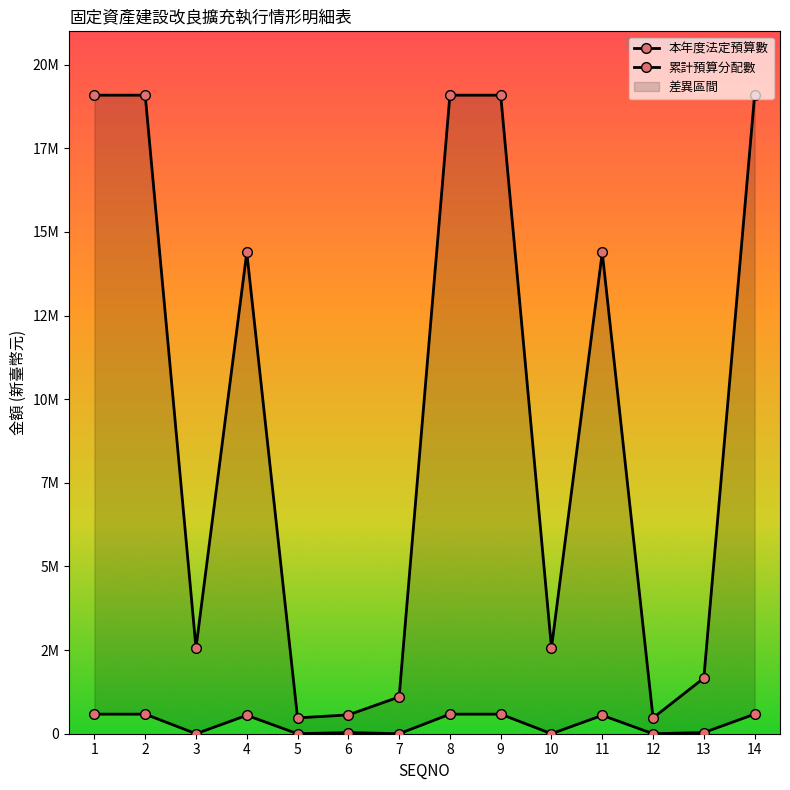

What is the sum of all 本年度法定預算數 values?

133595000